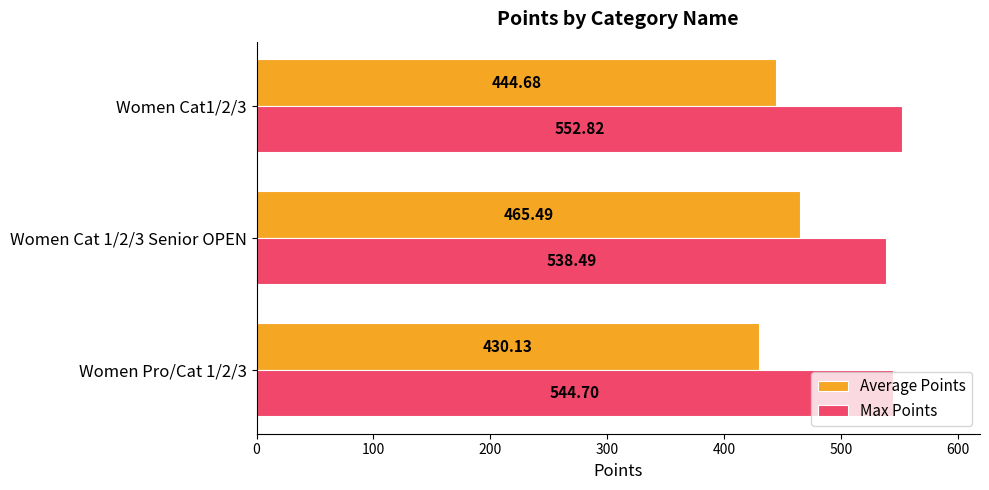

What are all the series names shown in the legend?

Average Points, Max Points